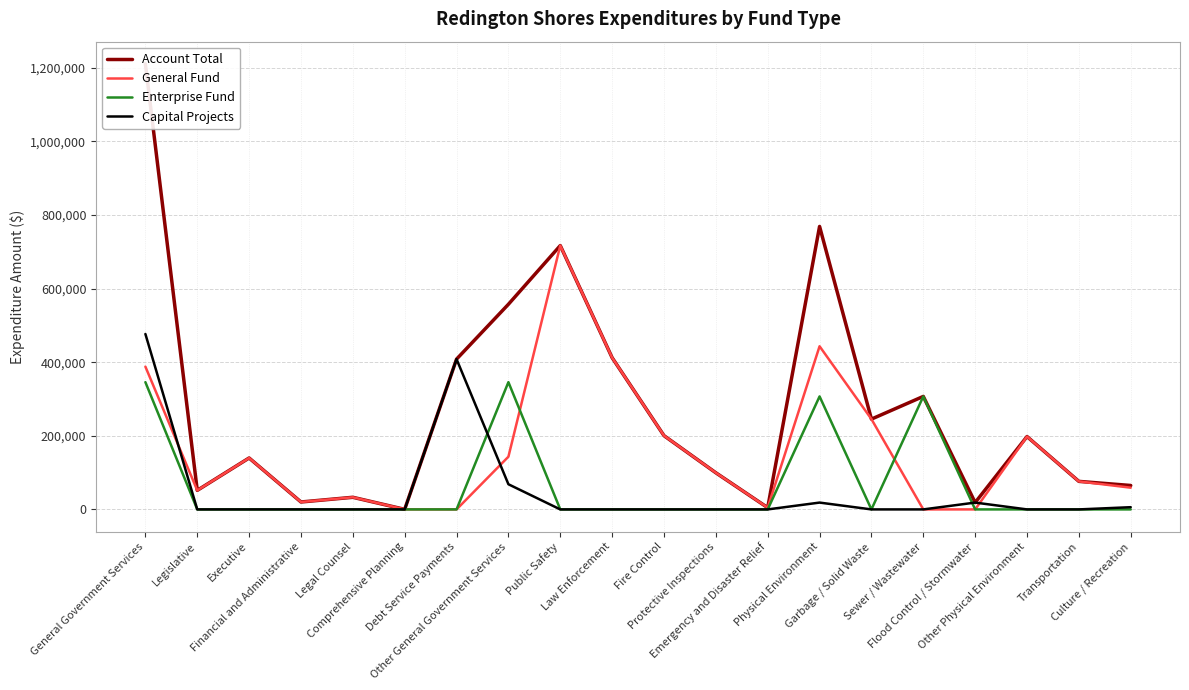

True or false: Account Total has a value of 1137941 at Public Safety.

False